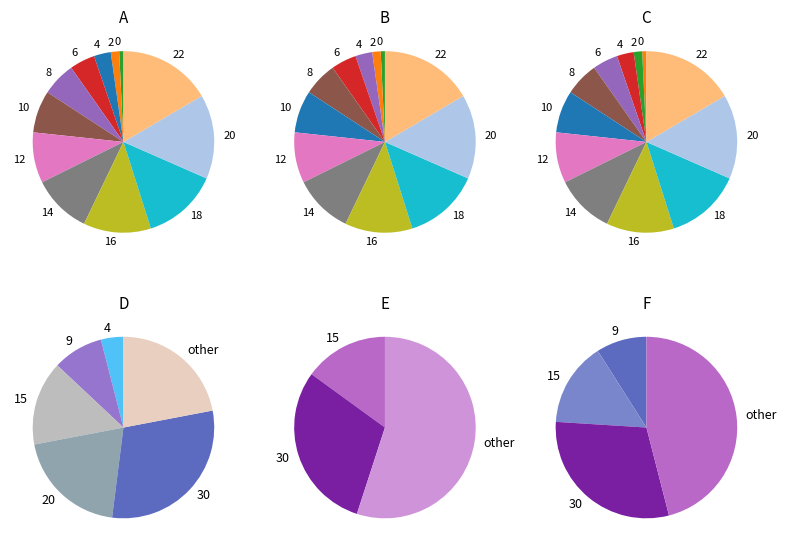

The 8 slice represents 6% of the pie. True or false?

True